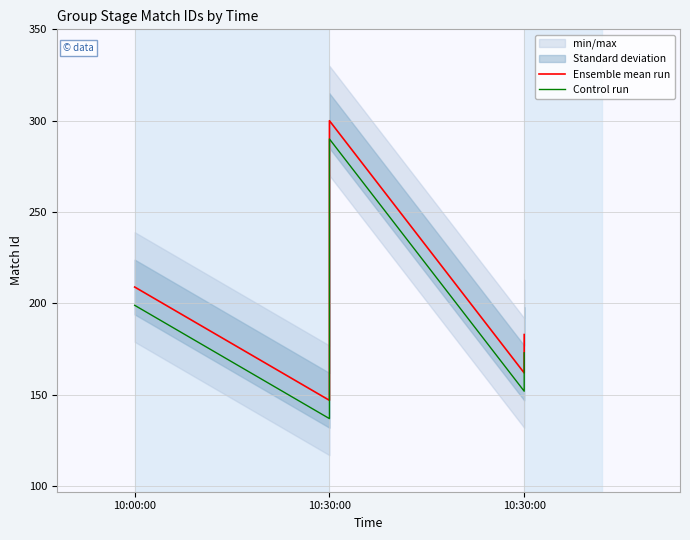

What is the difference between the Ensemble mean run values at 3 and 10:30:00?

153